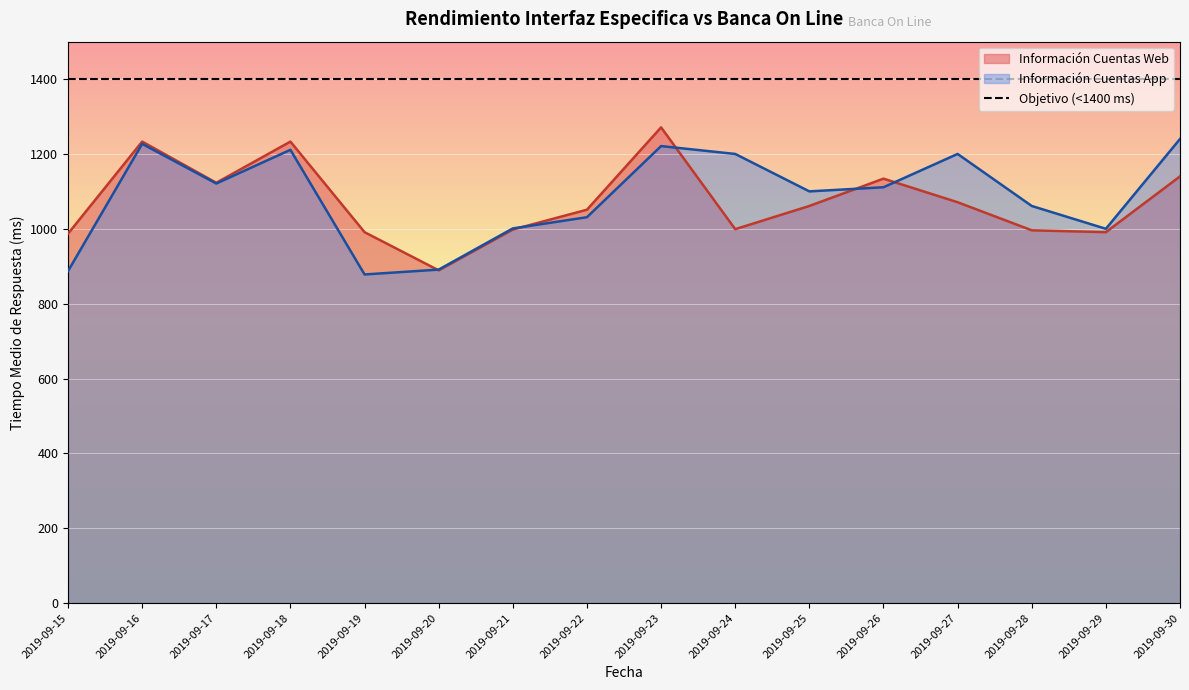

At which category does Información Cuentas Web reach its first local valley?

2019-09-17